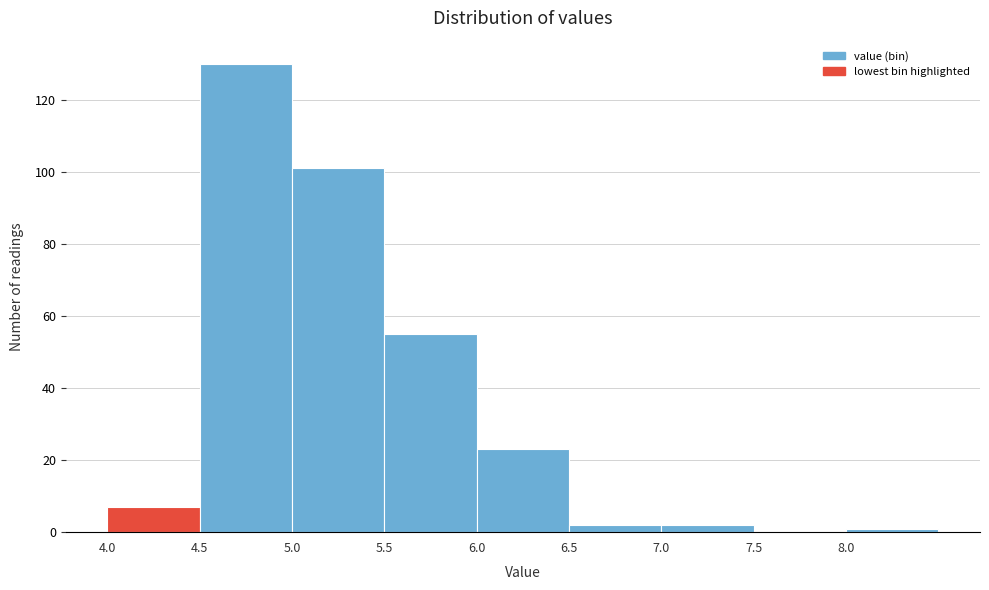

Over which range of the x-axis is the bar tallest?

4.5 to 5.0